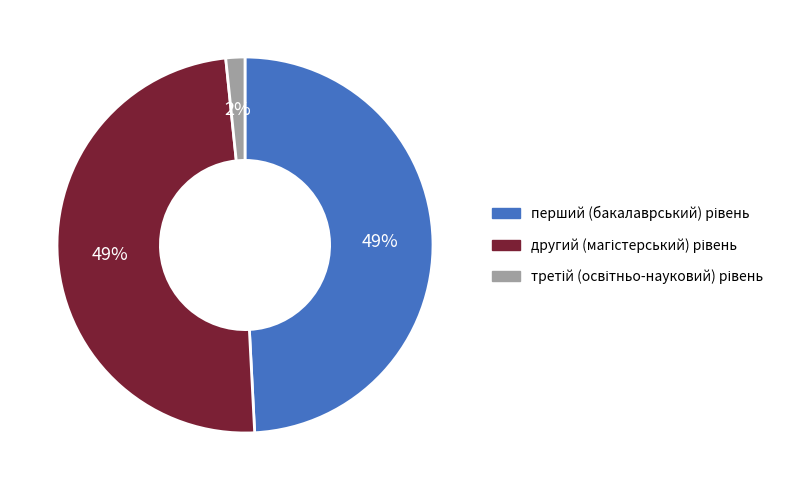

Does any single category account for the majority?

No